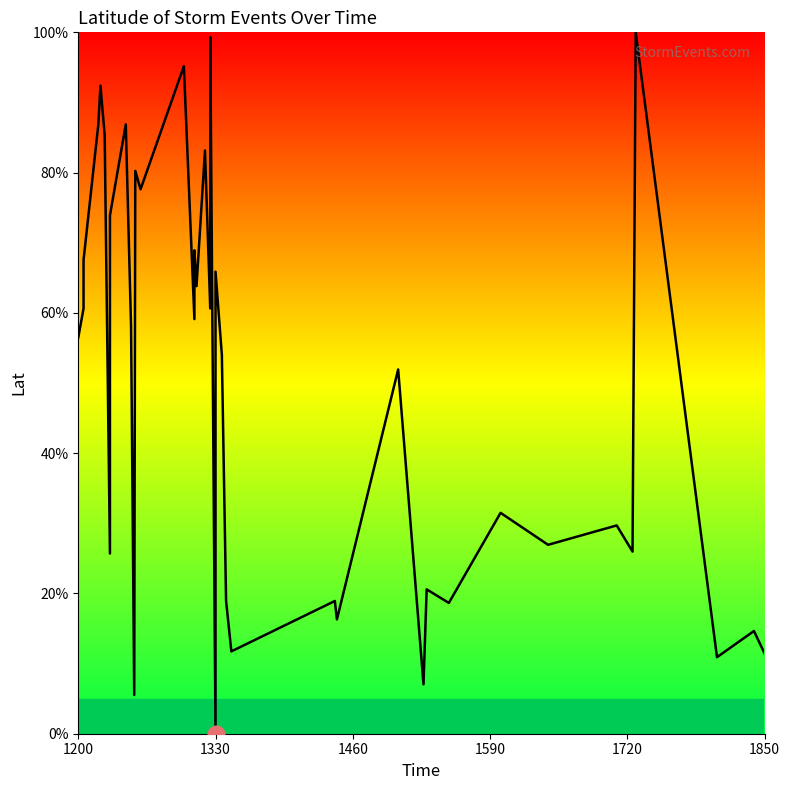

Reading left to right, what are all the values shown in this chart?

56.5	60.6	67.5	86.9	92.4	85.4	25.7	65.1	73.9	86.9	58.0	5.5	80.2	77.6	95.2	59.1	68.9	63.8	83.1	60.6	99.3	0.0	65.9	54.0	18.9	11.7	18.9	16.3	51.9	7.0	20.6	18.6	31.5	26.9	29.7	26.0	100.0	10.9	14.6	11.5